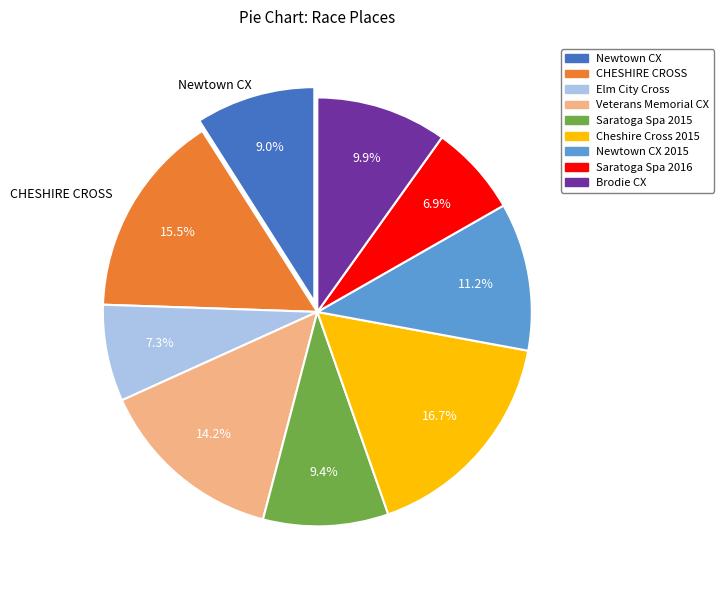

Does any single category account for the majority?

No